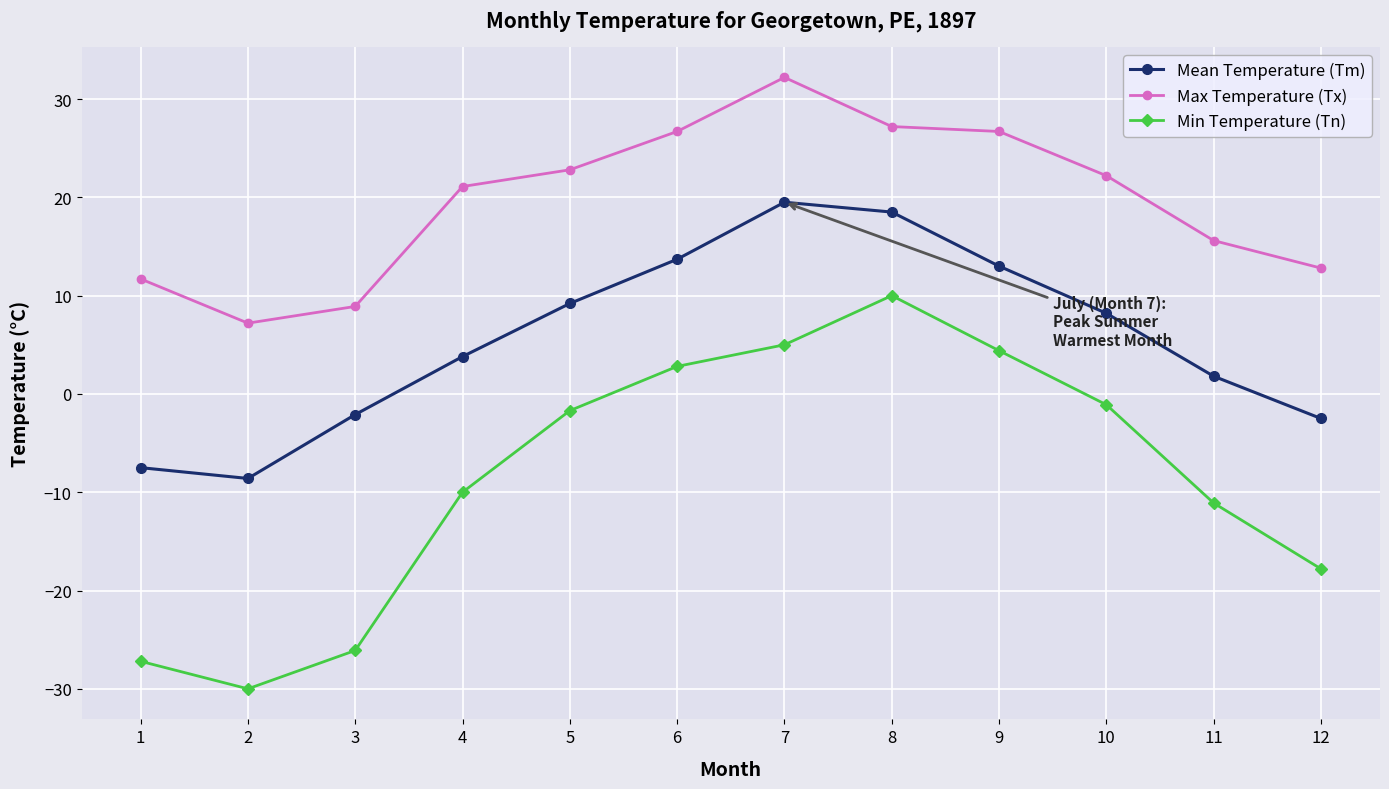

Which label corresponds to the smallest value in the chart?

2